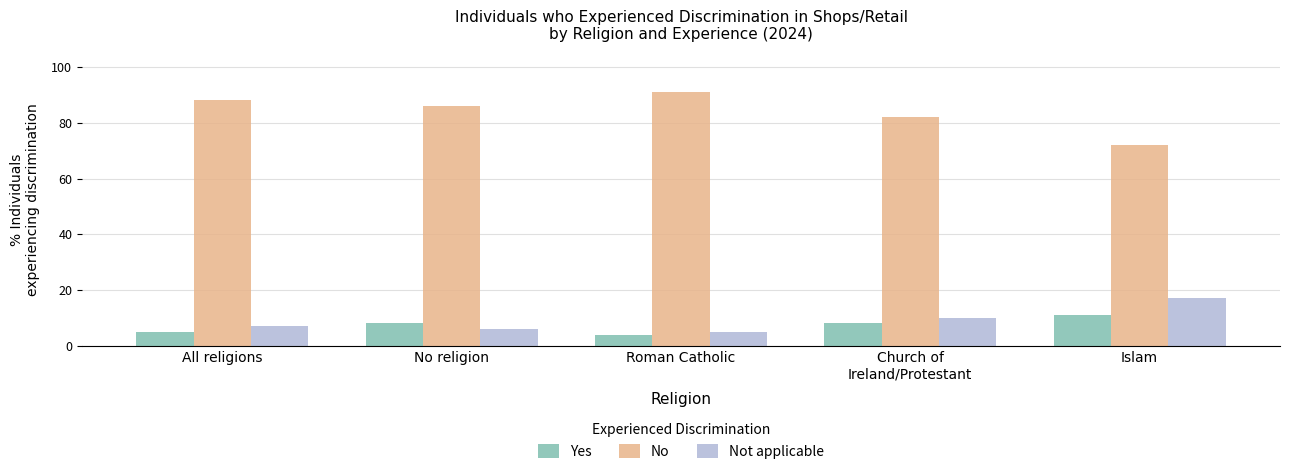

What are all the series names shown in the legend?

Yes, No, Not applicable